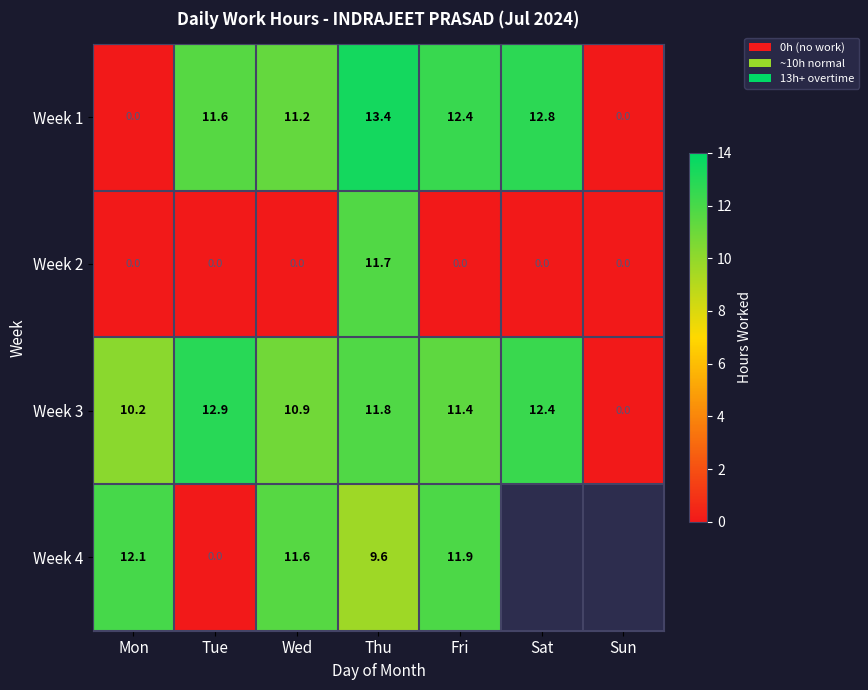

At how many categories does at least one series exceed 0?

6